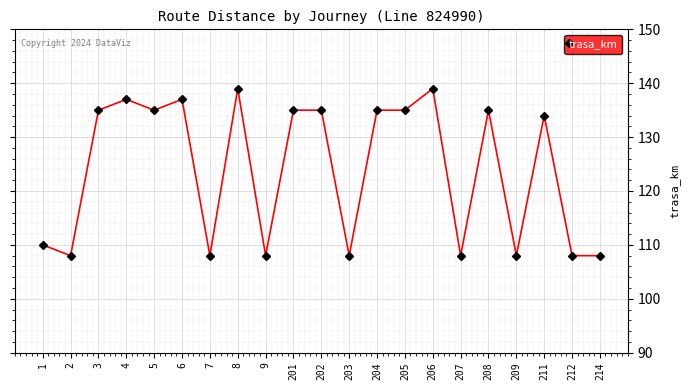

What is the sum of the values at 204 and 5?

270